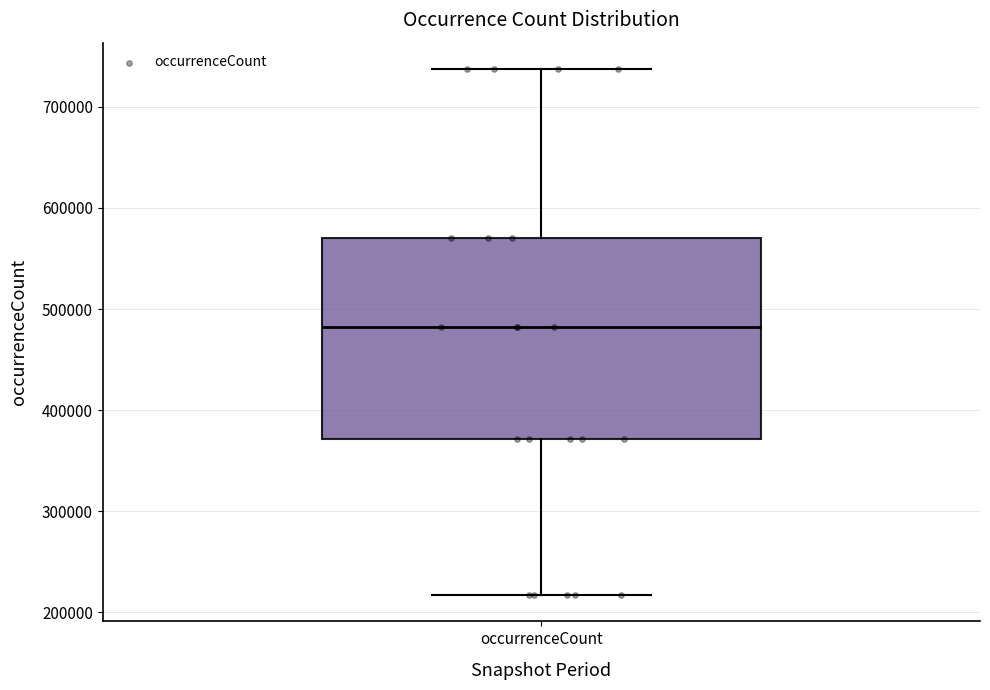

Transcribe this box plot: give where the median line is, the range the box spans, and where the two whiskers end, as read against the y-axis. The values are not printed on the chart, so give them approximately, as read against the axis.

median 480000, box 370000 to 570000, whiskers 220000 to 740000